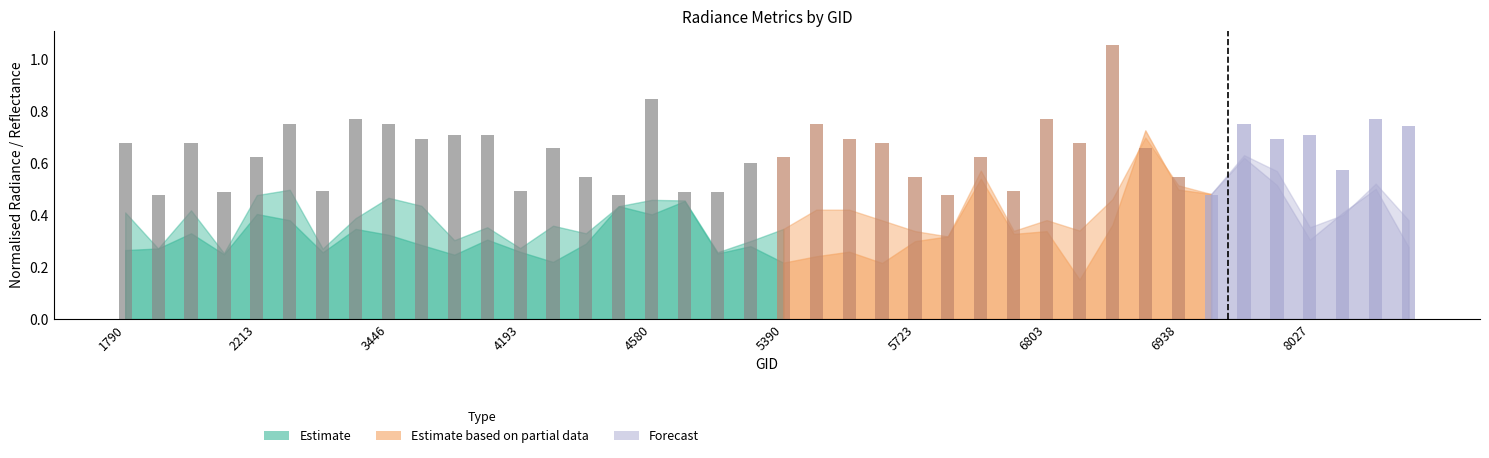

True or false: dnbrad_scaled has a value of 1.1 at 8144.

False